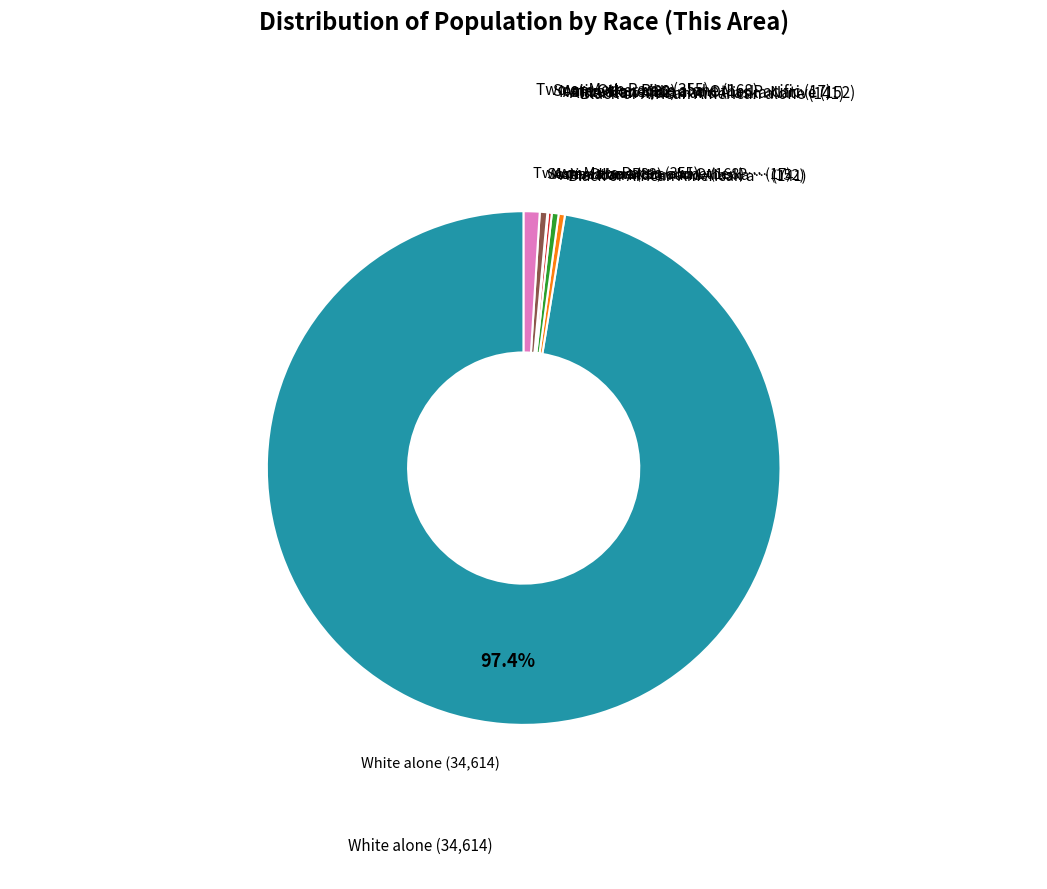

Does any single category account for the majority?

Yes